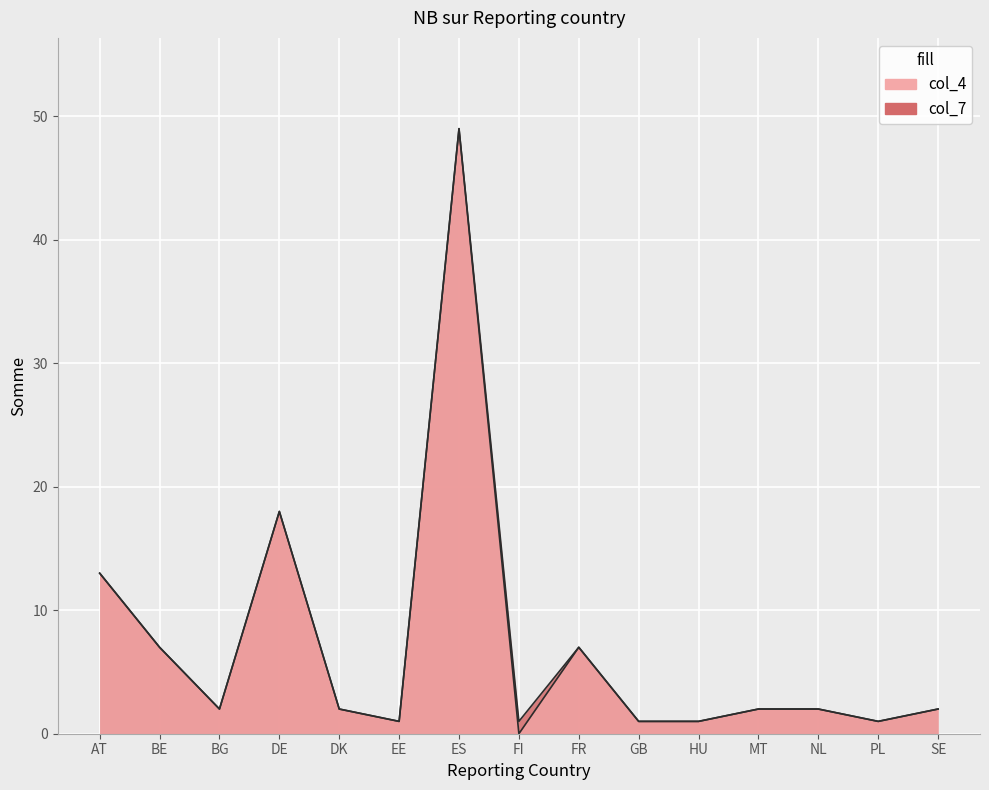

What is the value of the col_7 point at the 3rd from the left?

2